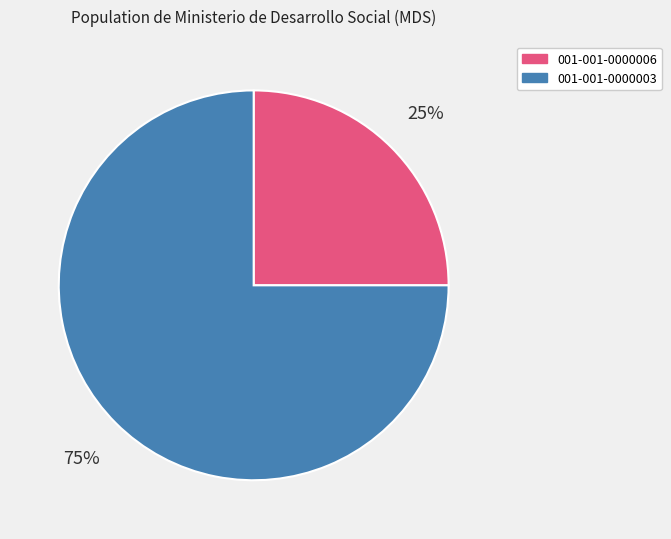

What is the largest slice in the pie chart?

001-001-0000003